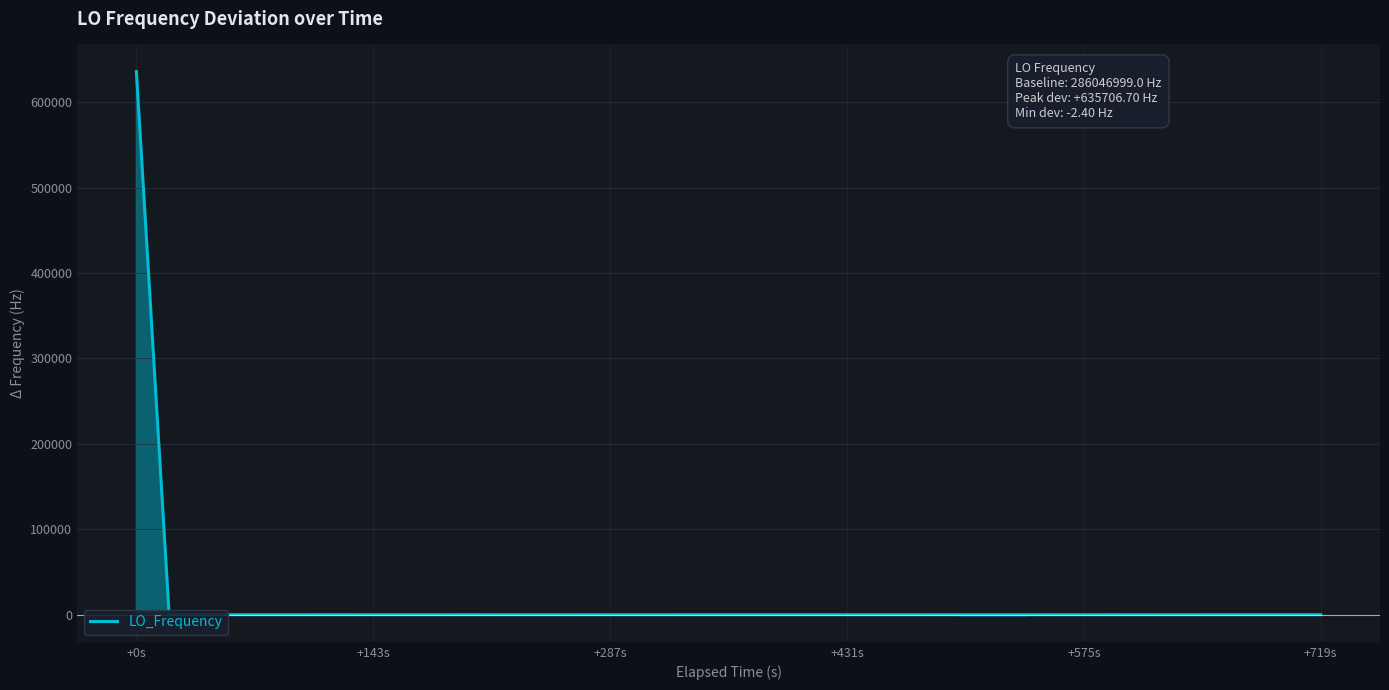

What is the greatest value displayed?

635706.7